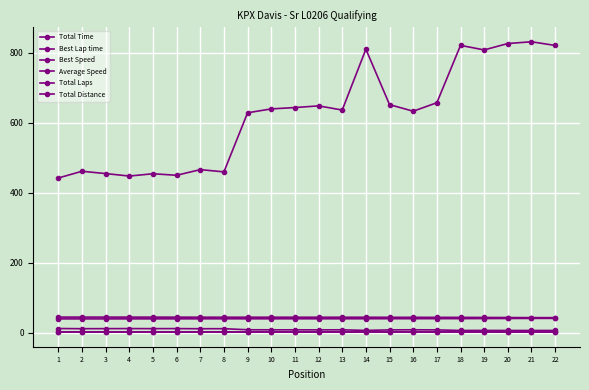

How many lines are shown in the chart?

6